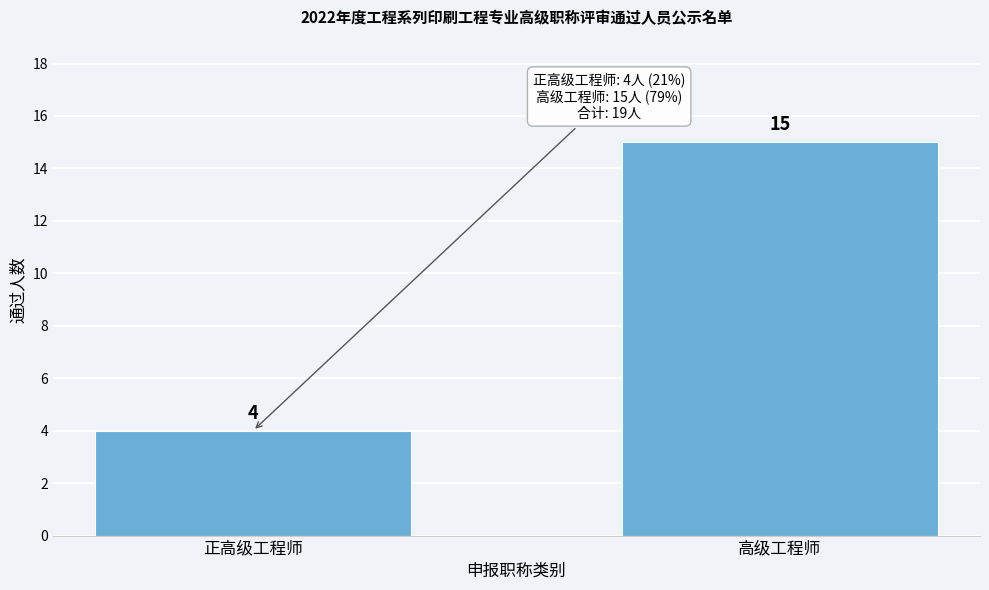

Reading left to right, what are all the values shown in this chart?

4	15